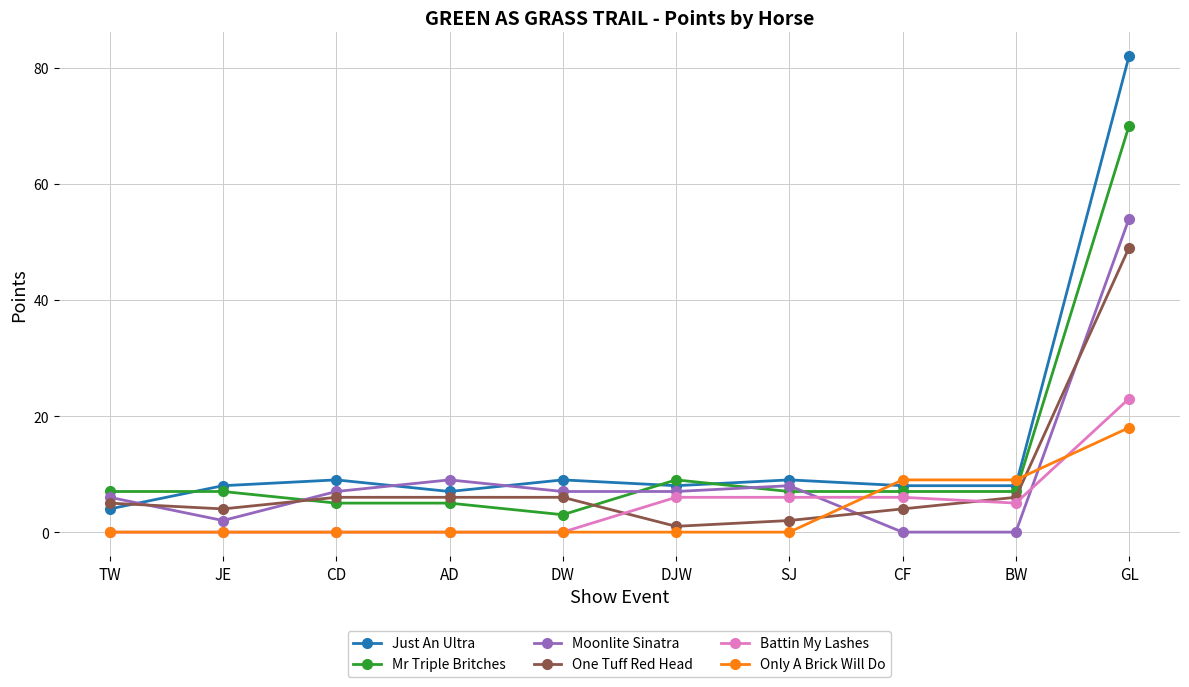

What is the difference between the highest and lowest values at CF?

9